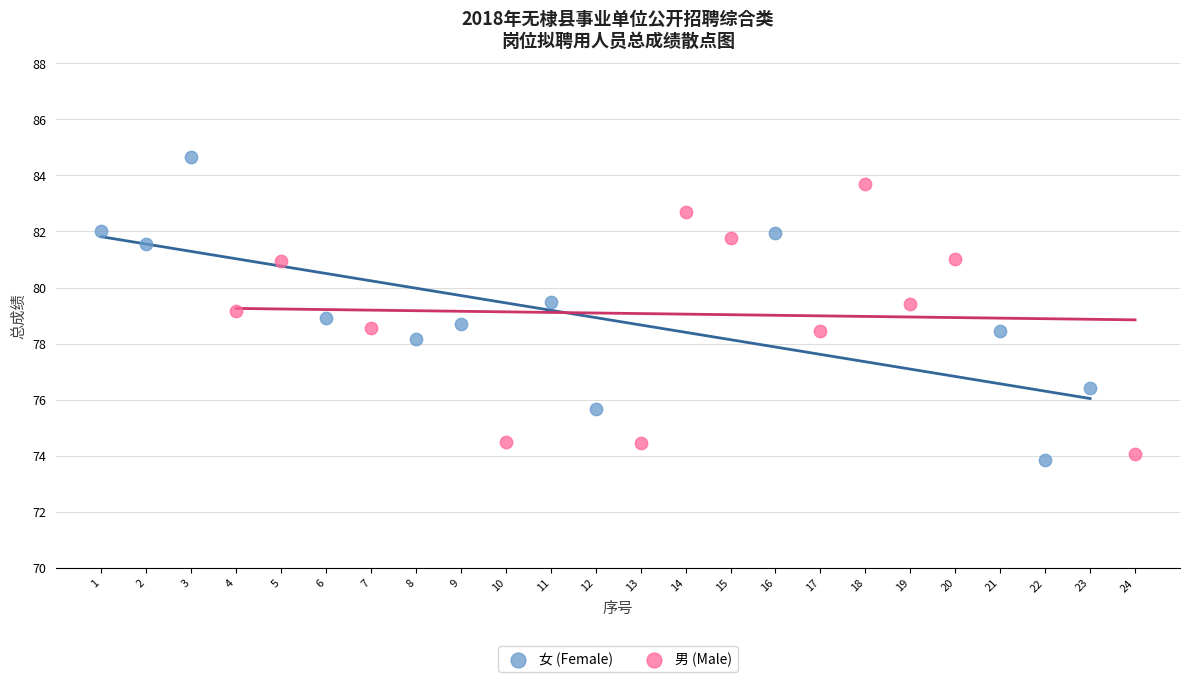

Which series contains the highest Y value?

女 (Female)